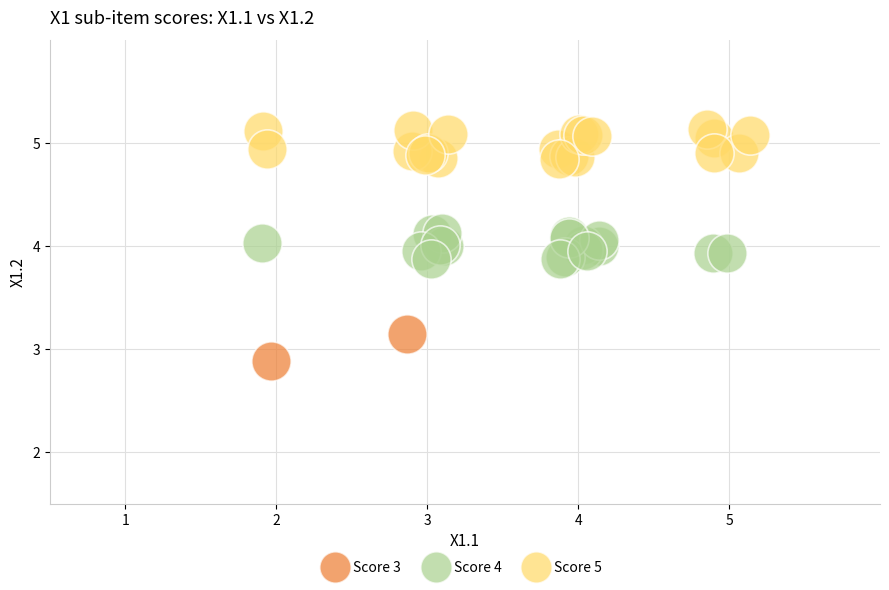

Which series contains the highest Y value?

Score 5